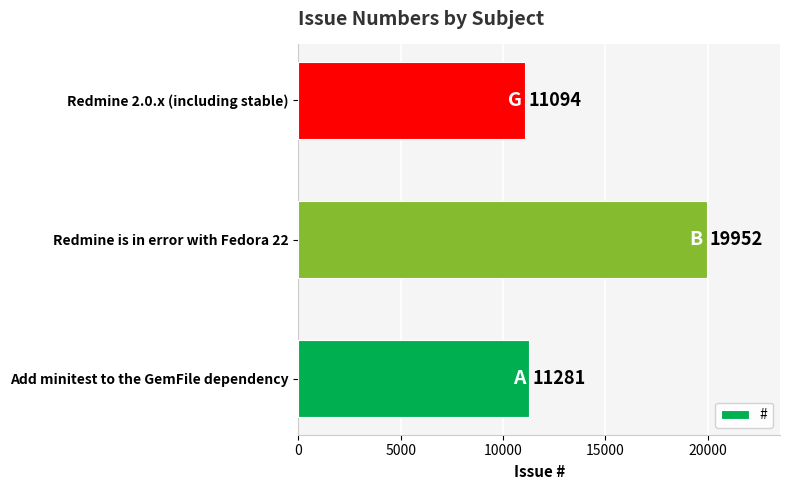

How many data points are less than 11281?

1